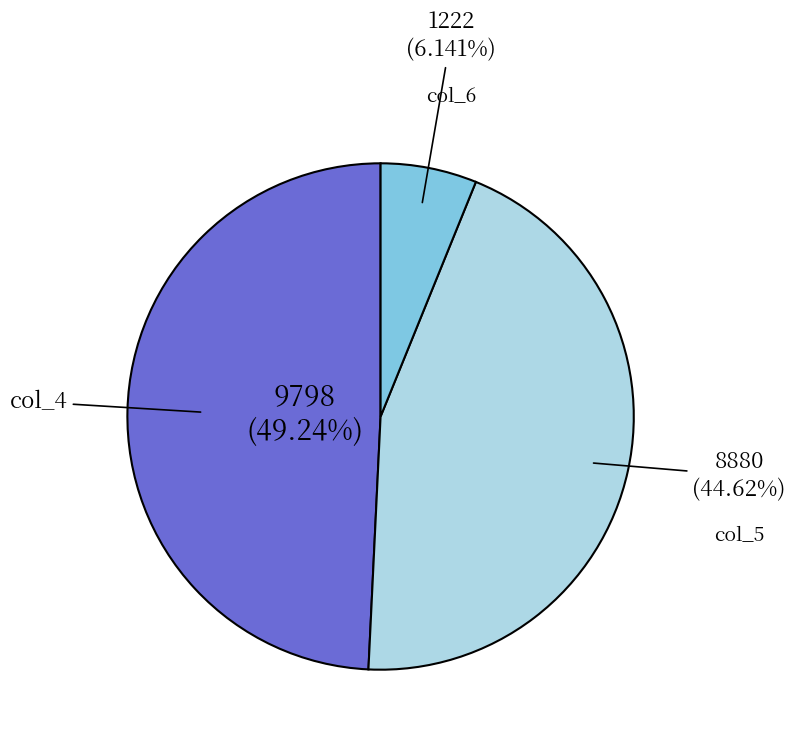

Is there a majority slice in this chart?

No